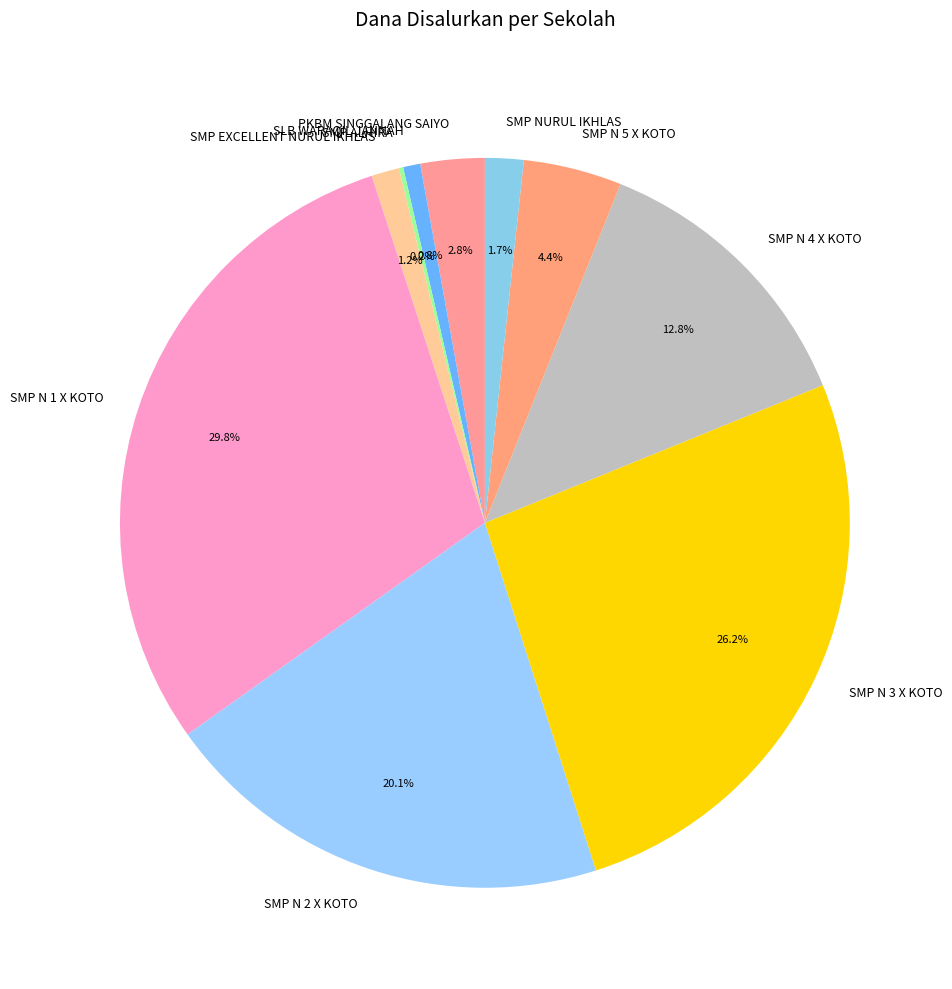

Does any single category account for the majority?

No